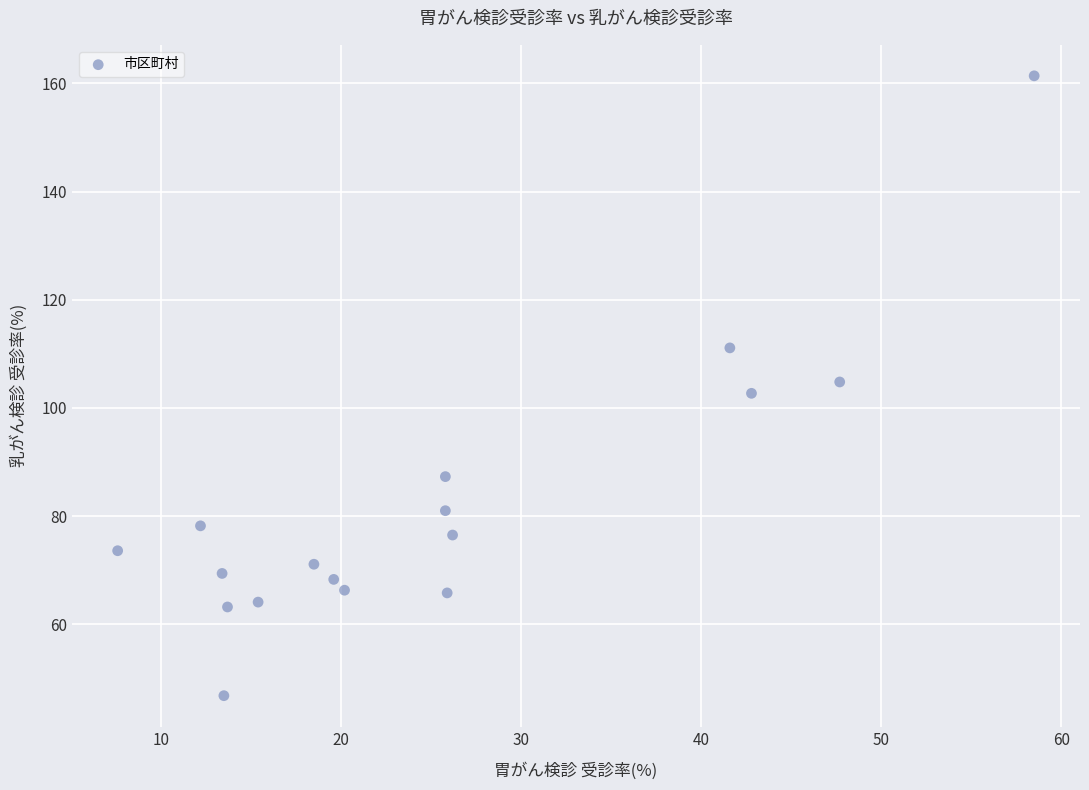

What is the range of Y values (max minus min)?

114.6